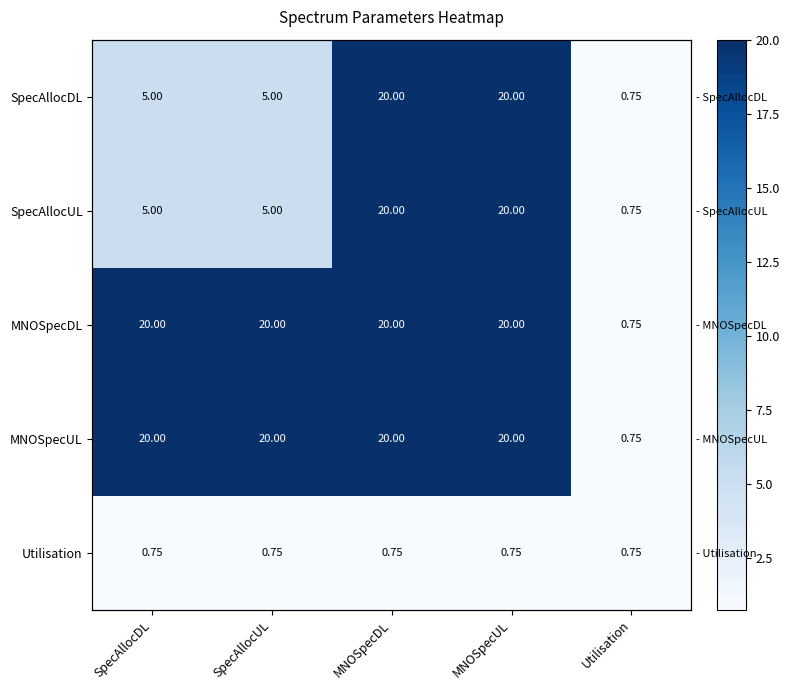

Which has a higher value, SpecAllocUL or MNOSpecUL?

MNOSpecUL